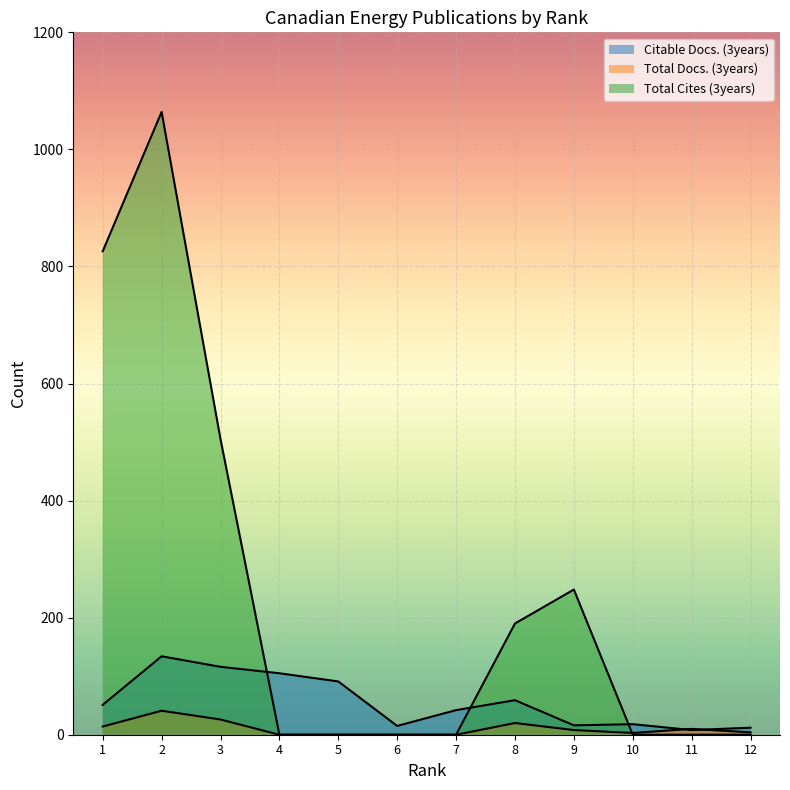

What is the difference between the Citable Docs. (3years) values at 1 and 2?

83